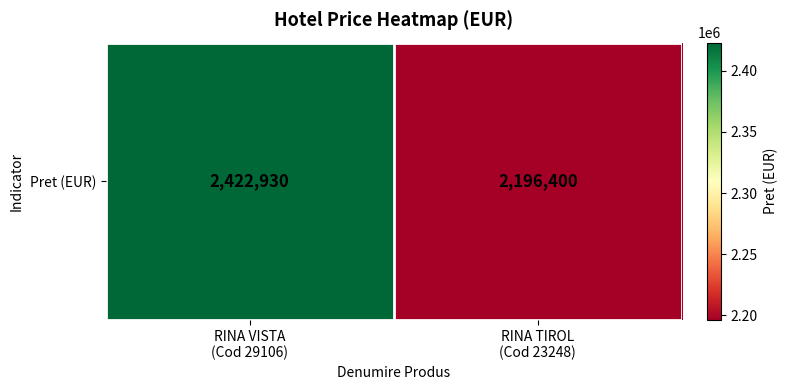

Reading left to right, extract all data points from this chart.

RINA VISTA
(Cod 29106)=2422930	RINA TIROL
(Cod 23248)=2196400